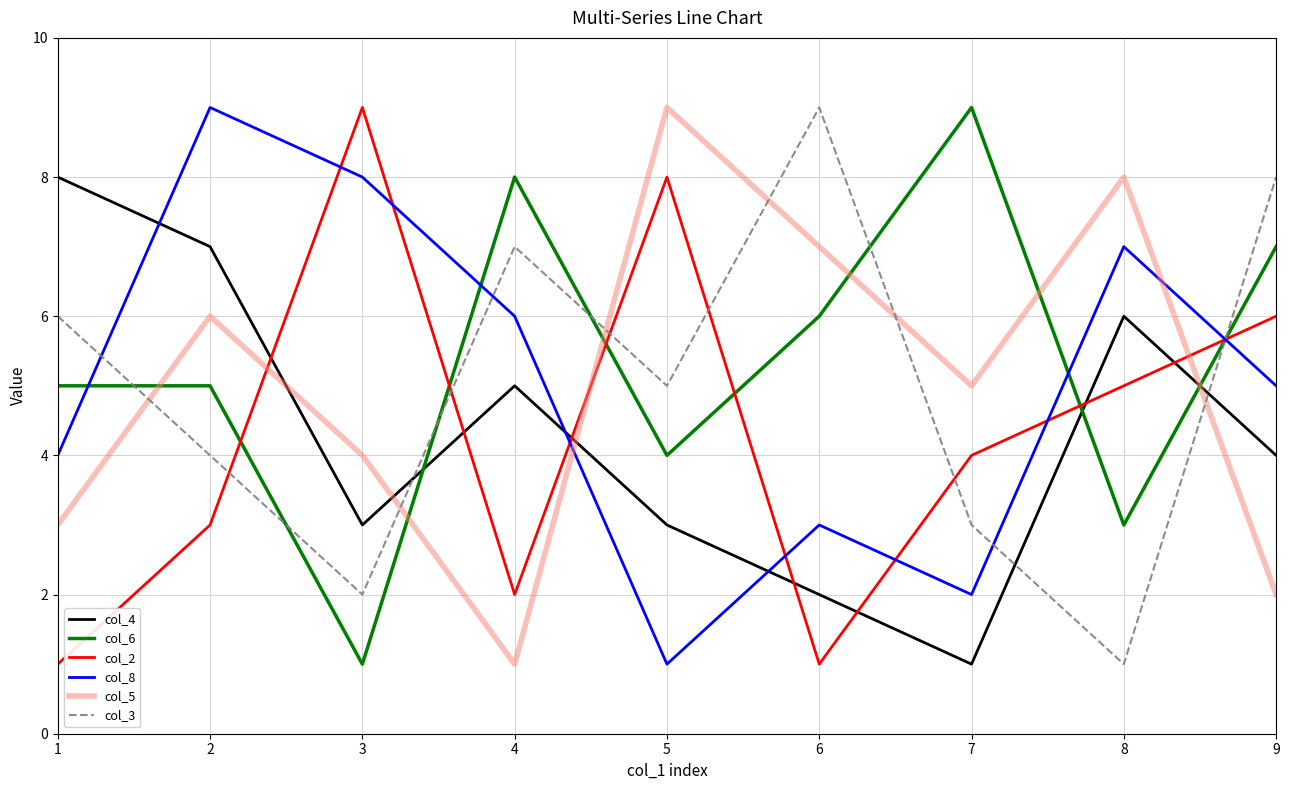

What are all the series names shown in the legend?

col_4, col_6, col_2, col_8, col_5, col_3